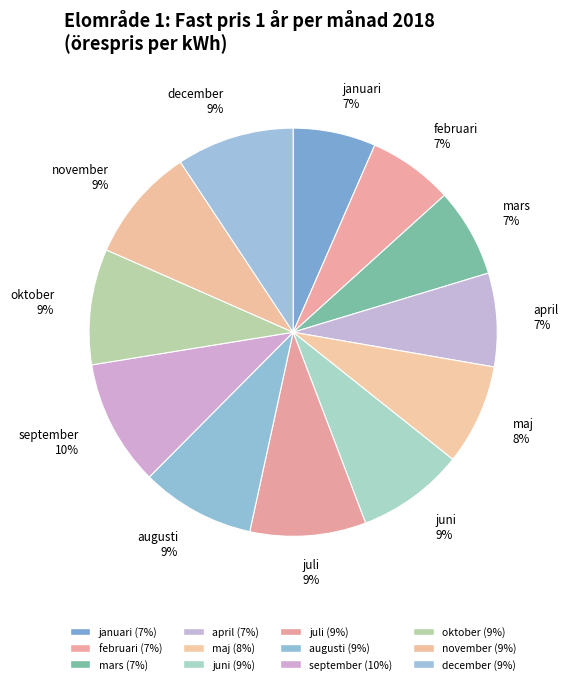

How many slices are in this pie chart?

12